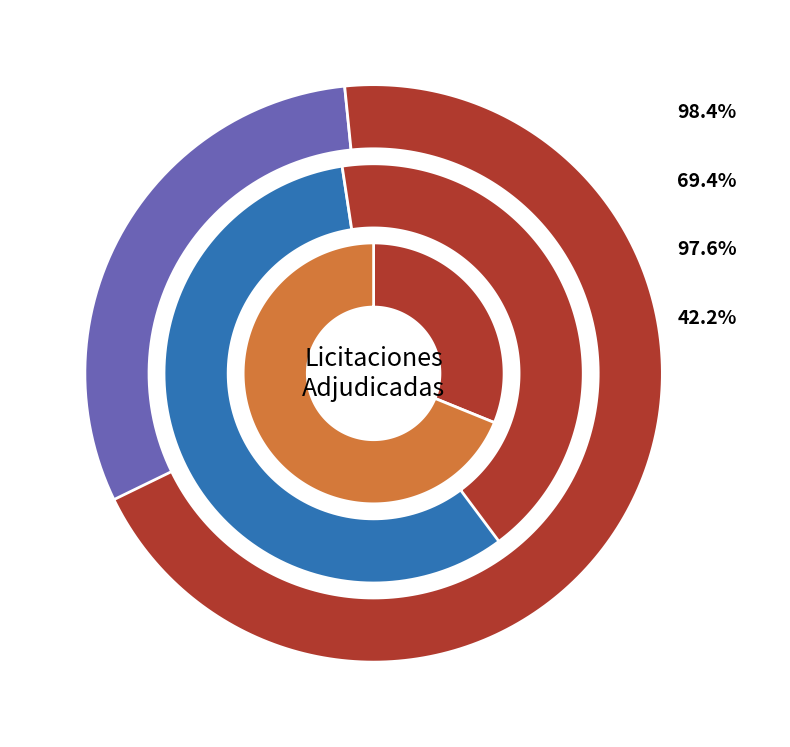

The 239343-aristides-ramon-avalos-vuletich-7 slice represents 77% of the pie. True or false?

False